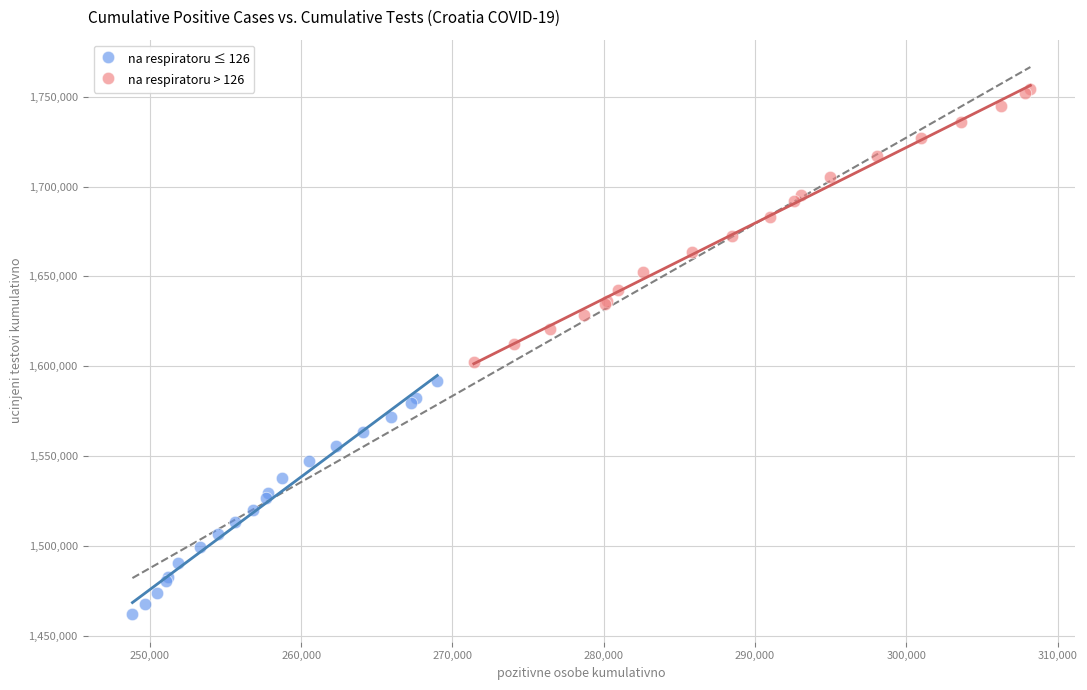

Which series contains the highest Y value?

na respiratoru > 126